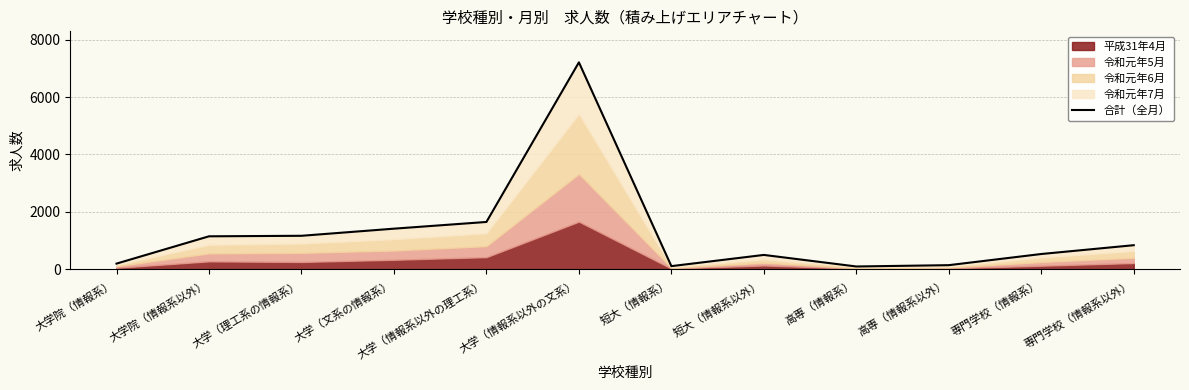

How many data points are above 836?

5